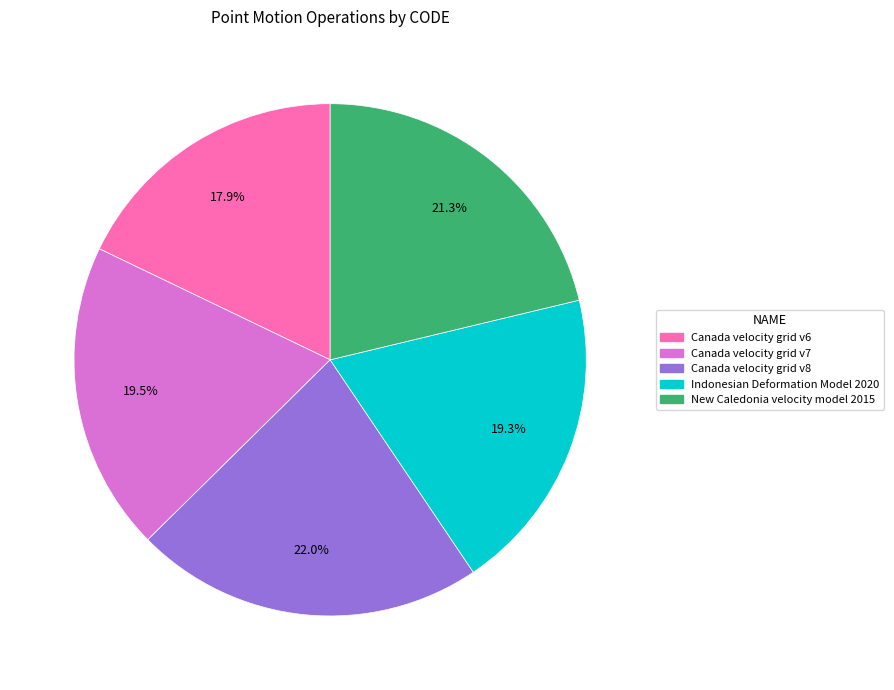

Which slice is the smallest?

Canada velocity grid v6